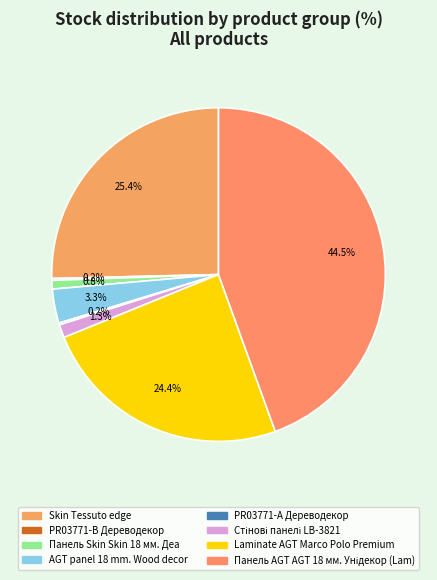

Does PR03771-А Дереводекор account for over 50% of the chart?

No